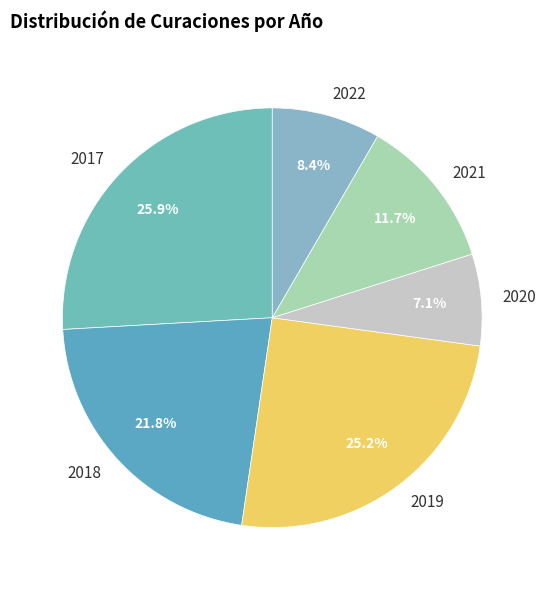

Which category has the biggest portion of the pie?

2017